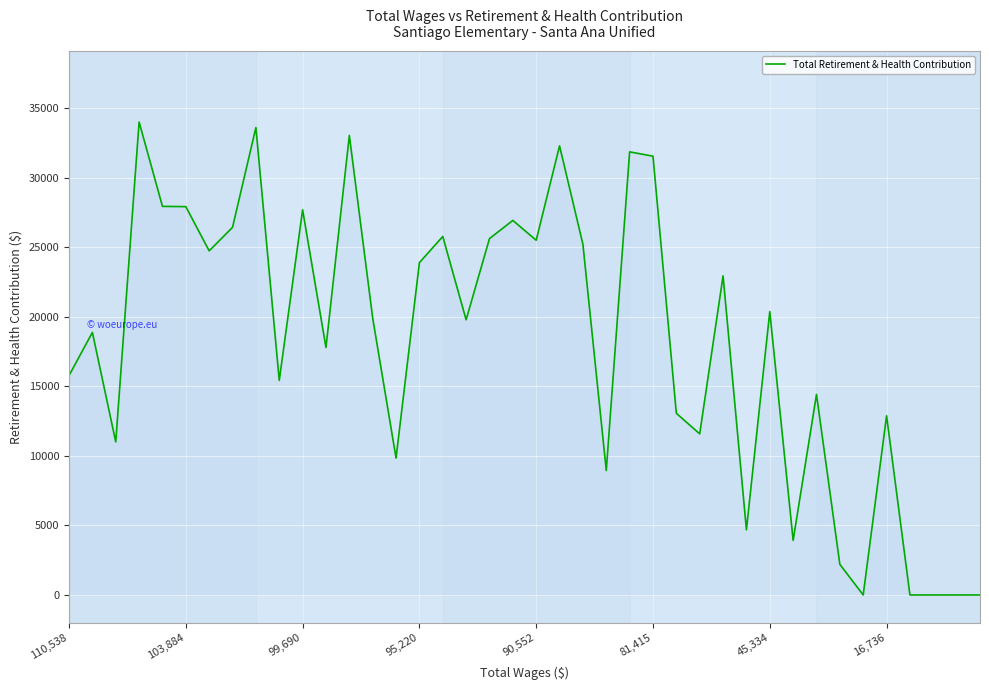

How many lines are shown in the chart?

1